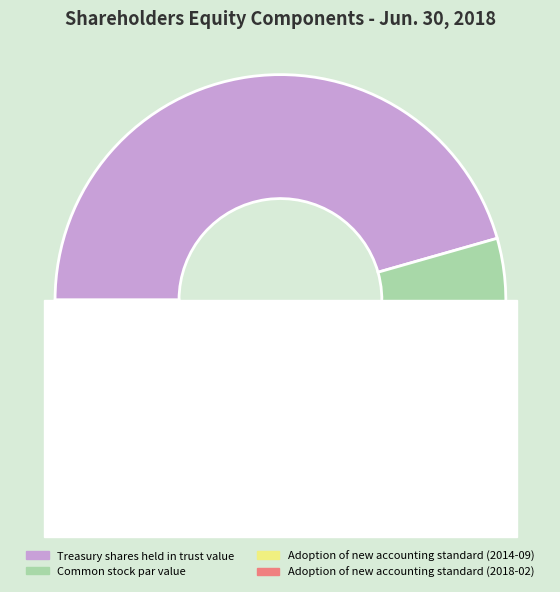

To the nearest percent, what is the average slice percentage?

25%